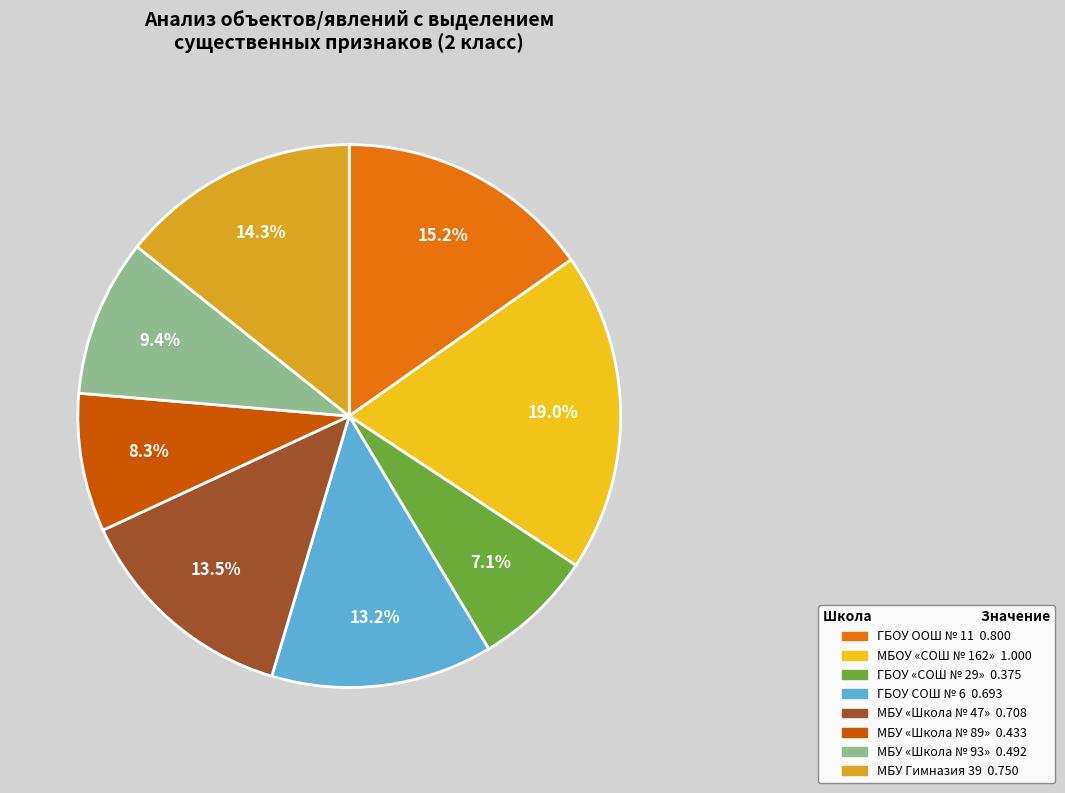

What percentage is the ГБОУ ООШ № 11 slice, to the nearest percent?

15%